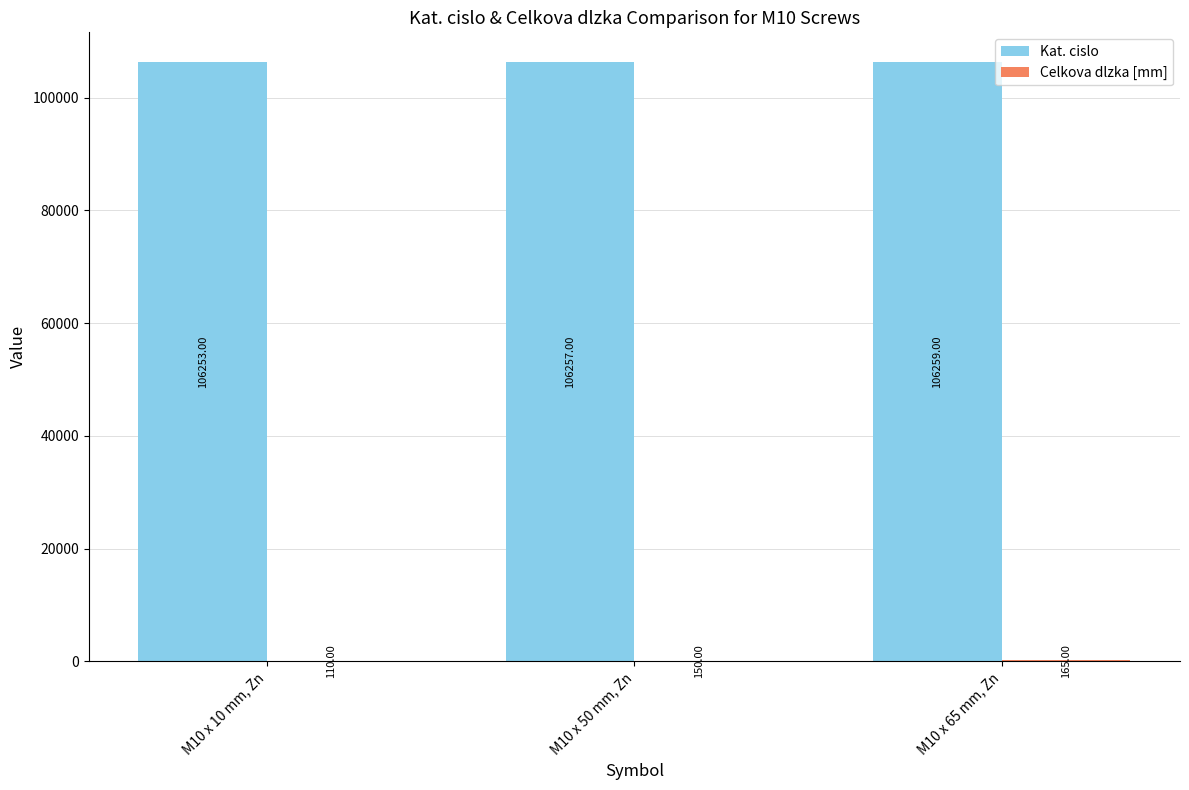

What is the spread (max minus min) of values at M10 x 50 mm, Zn?

106107